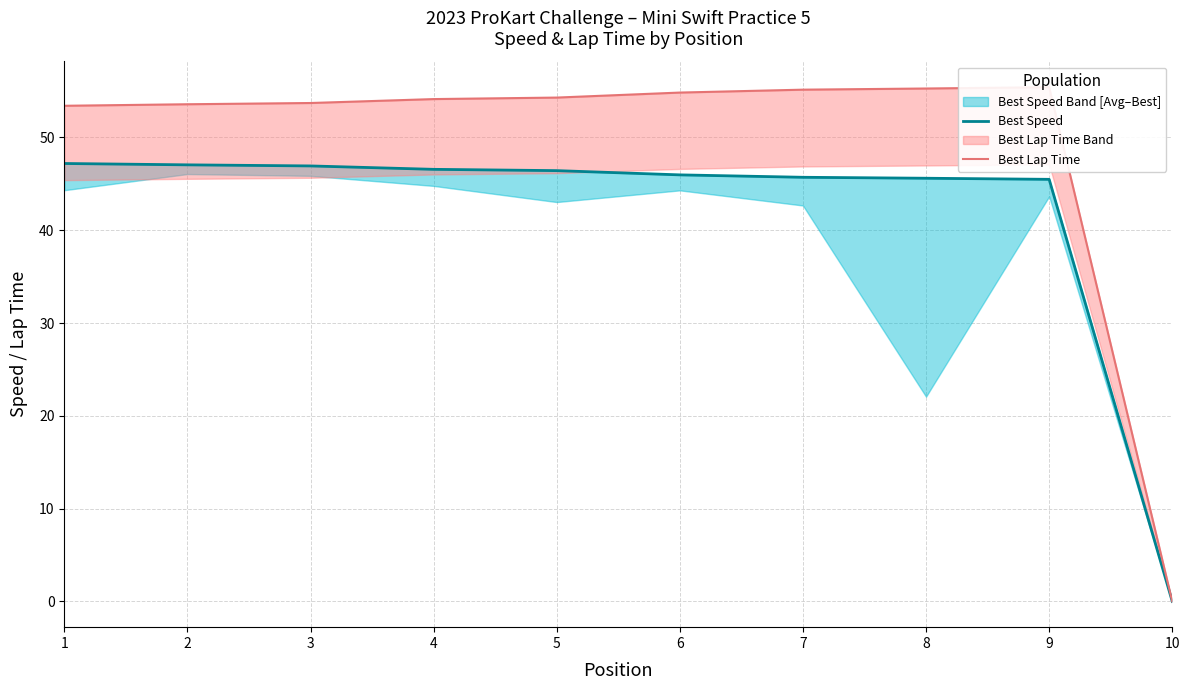

How many data points in Best Lap Time are less than 54?

4